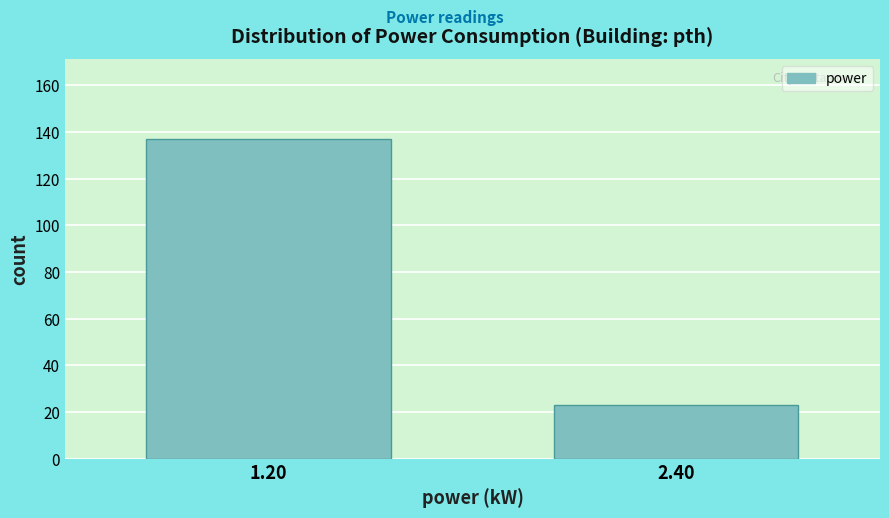

Reading left to right, extract all data points from this chart.

1.20=137	2.40=23